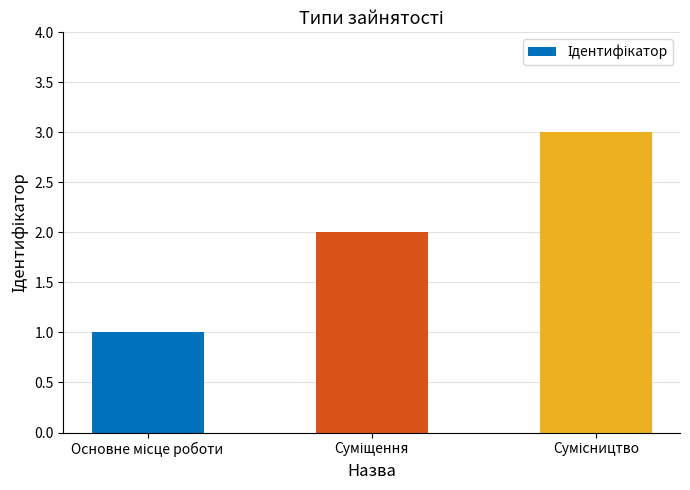

What is the difference between the second highest and minimum values?

1